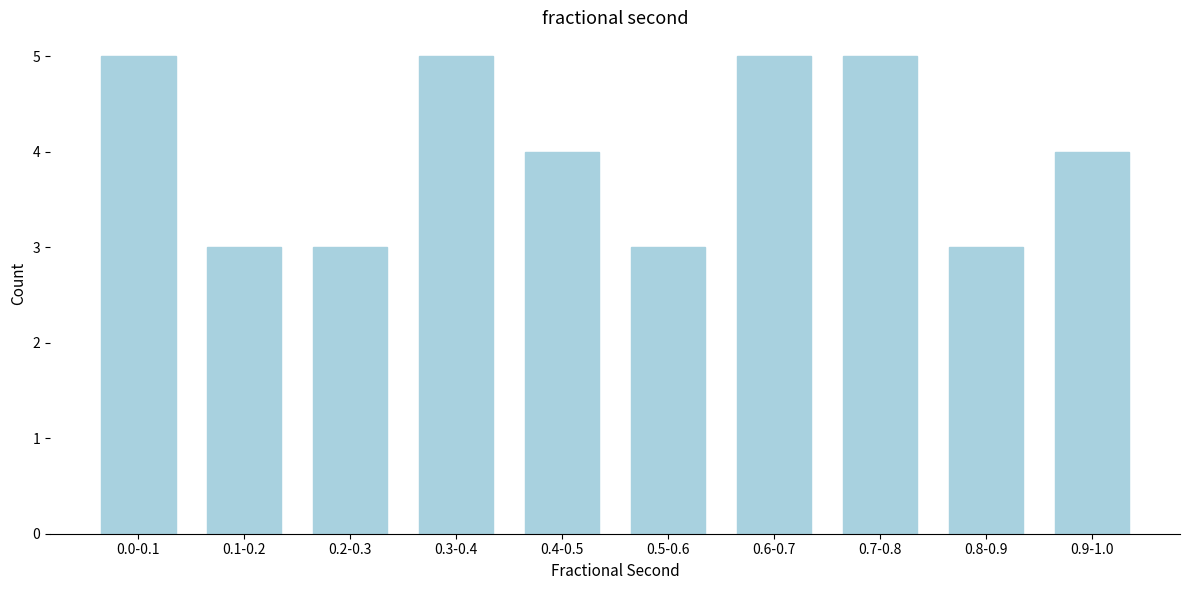

Reading right to left, list all the values displayed in this chart.

4	3	5	5	3	4	5	3	3	5